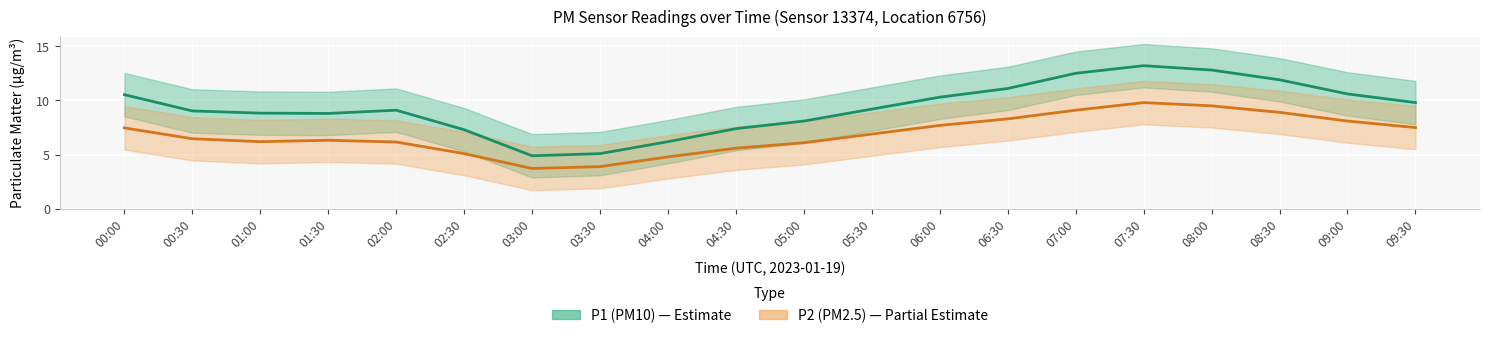

Reading left to right, list all the values displayed in this chart.

P1 (PM10): 00:00=10.5	00:30=9.0	01:00=8.8	01:30=8.8	02:00=9.1	02:30=7.3	03:00=4.9	03:30=5.1	04:00=6.2	04:30=7.4	05:00=8.1	05:30=9.2	06:00=10.3	06:30=11.1	07:00=12.5	07:30=13.2	08:00=12.8	08:30=11.9	09:00=10.6	09:30=9.8
P2 (PM2.5): 00:00=7.5	00:30=6.5	01:00=6.2	01:30=6.3	02:00=6.2	02:30=5.1	03:00=3.7	03:30=3.9	04:00=4.8	04:30=5.6	05:00=6.1	05:30=6.9	06:00=7.7	06:30=8.3	07:00=9.1	07:30=9.8	08:00=9.5	08:30=8.9	09:00=8.1	09:30=7.5